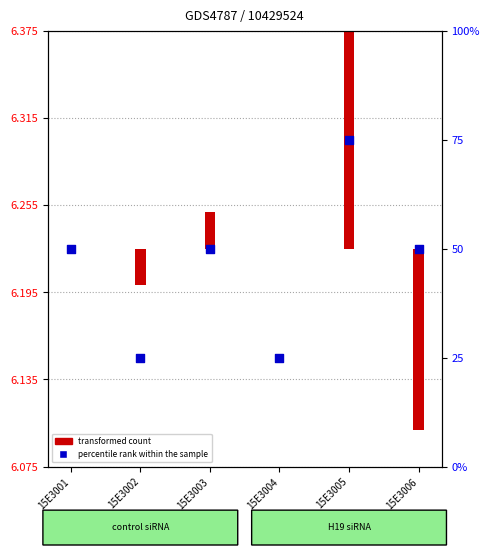

What is the change in value from 15E3004 to 15E3006?

+25